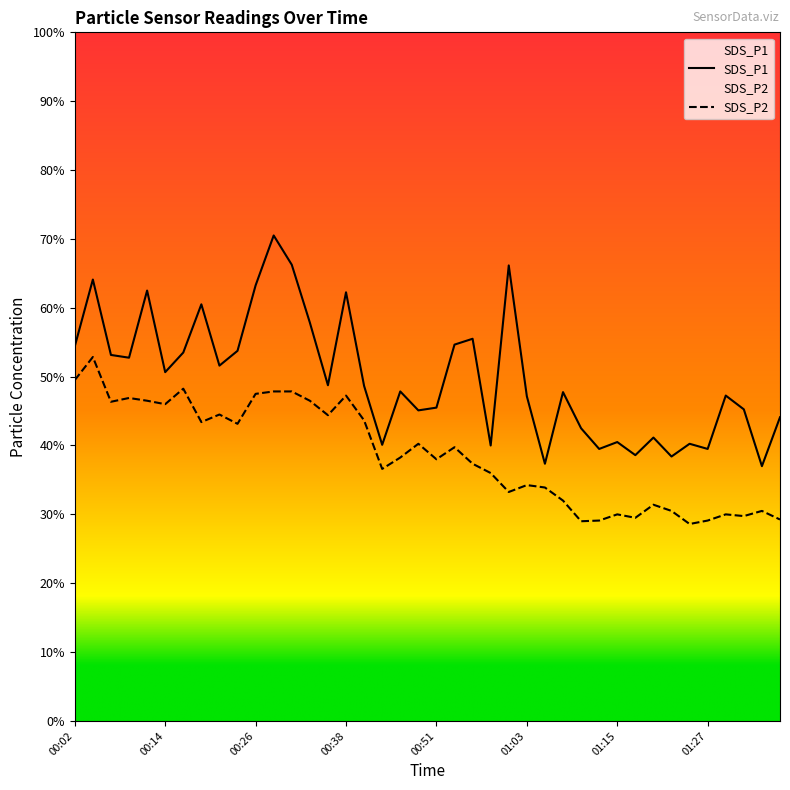

At which label does SDS_P2 first exceed 7?

00:02